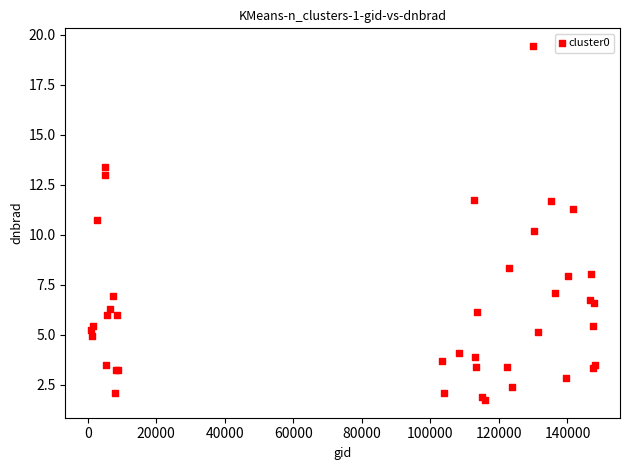

What Y value in the scatter plot is closest to 10?

10.2